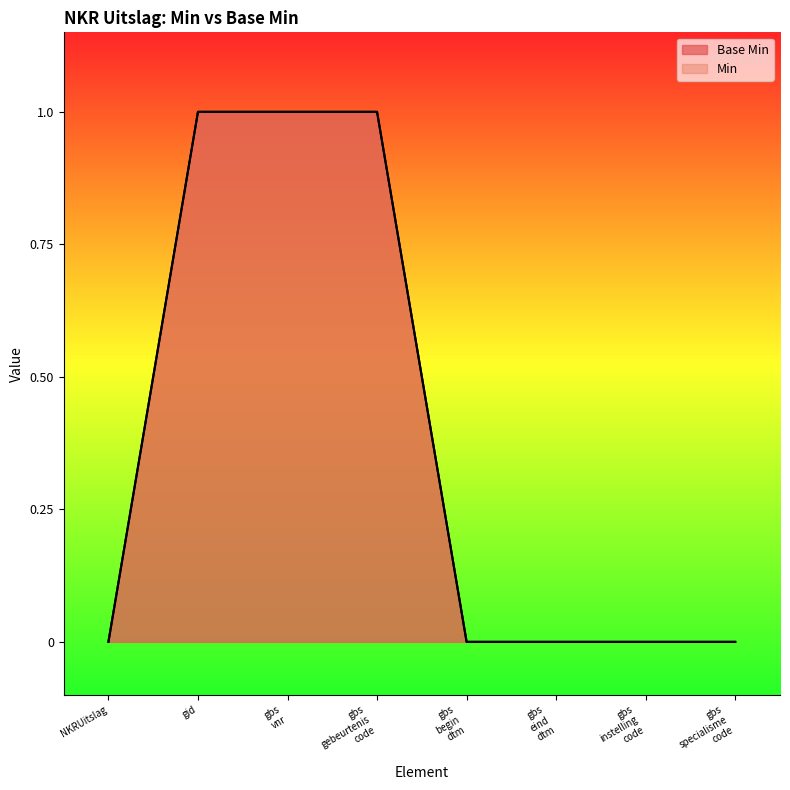

Reading left to right, list all the values displayed in this chart.

0	1	1	1	0	0	0	0